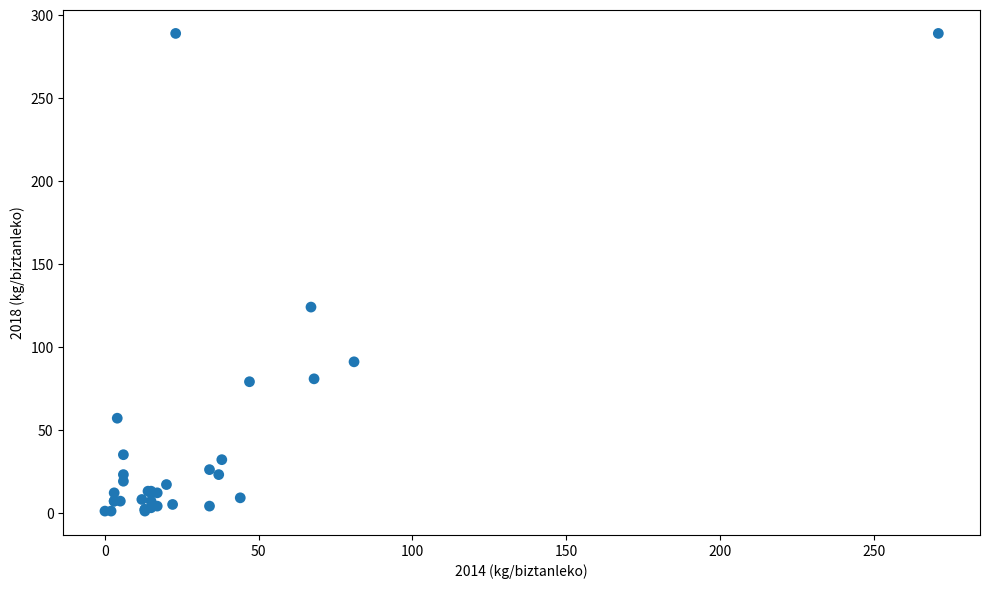

What Y value in the scatter plot is closest to 145?

124.0